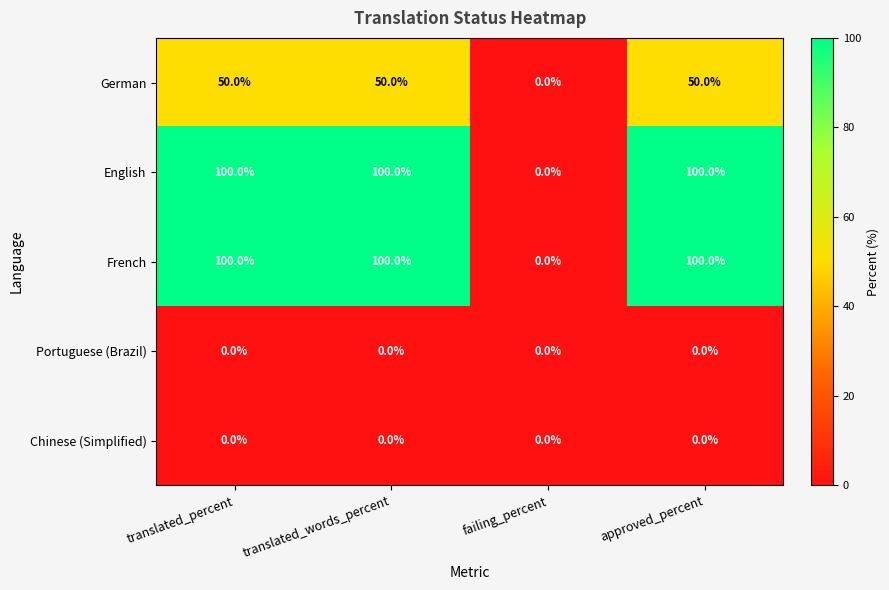

What is the difference between the highest and lowest values at translated_words_percent?

100